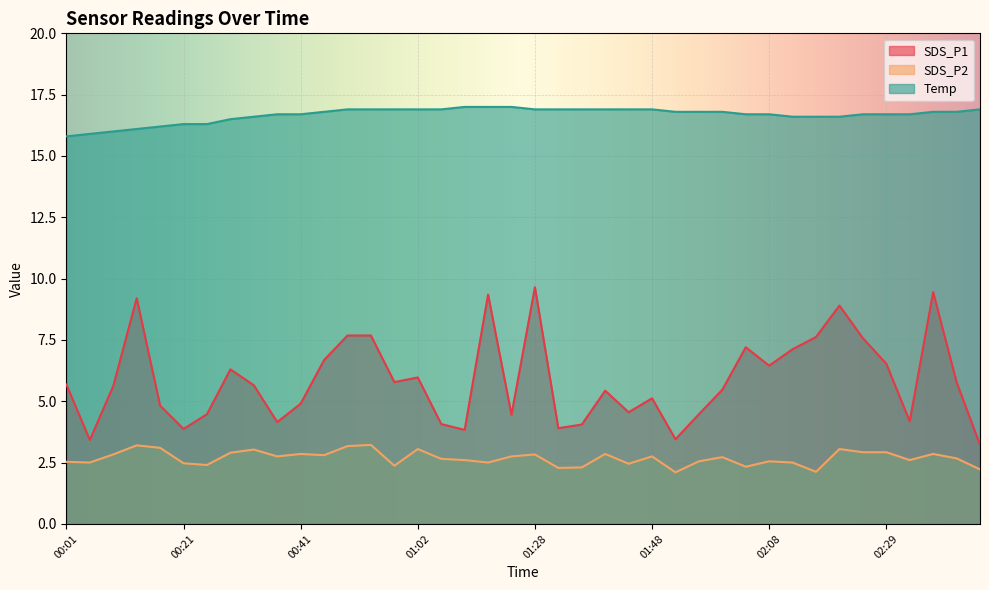

At which label does SDS_P1 first exceed 5?

00:01